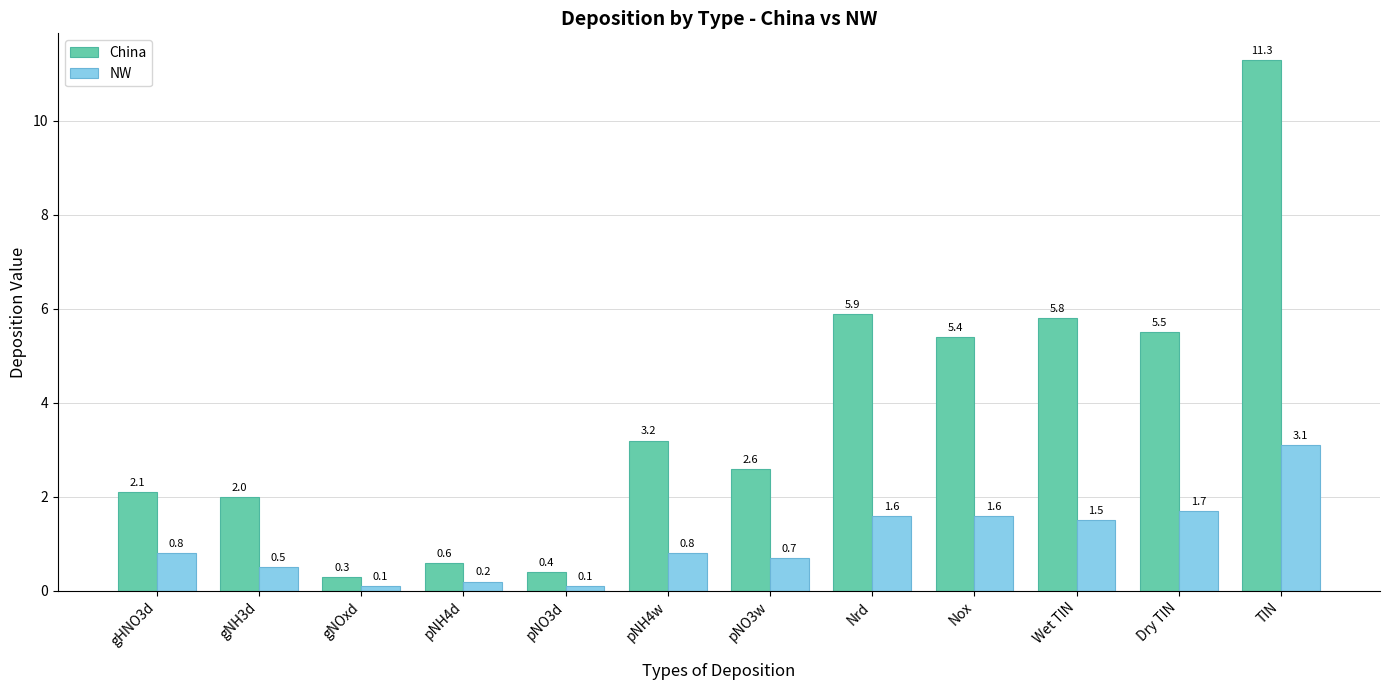

Which series changed the most between gNH3d and Dry TIN?

China